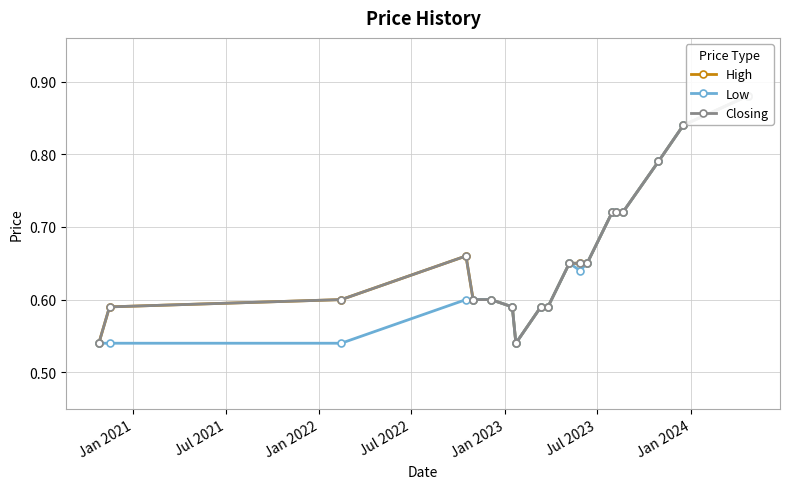

True or false: Closing and Low cross at least once.

False